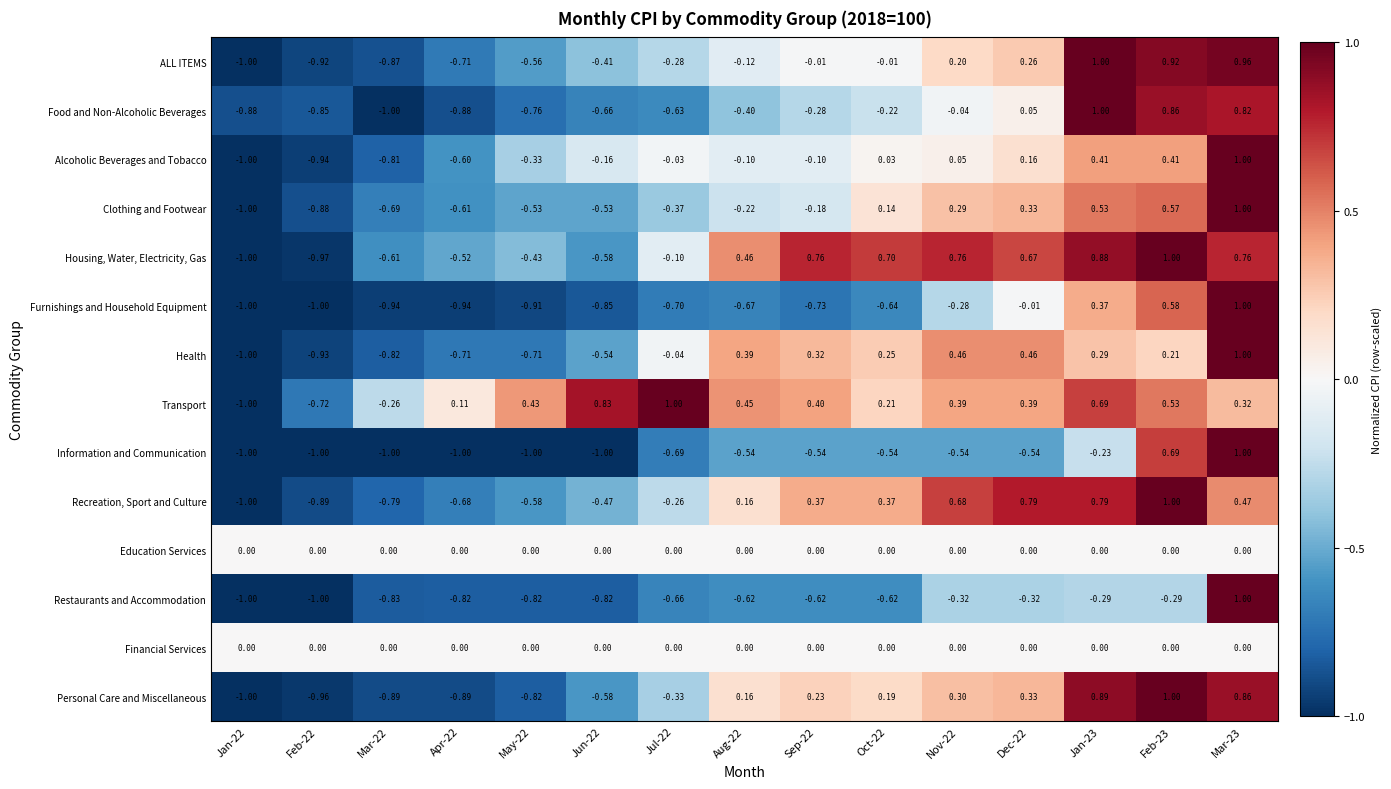

Which series has the largest total across all categories?

Transport